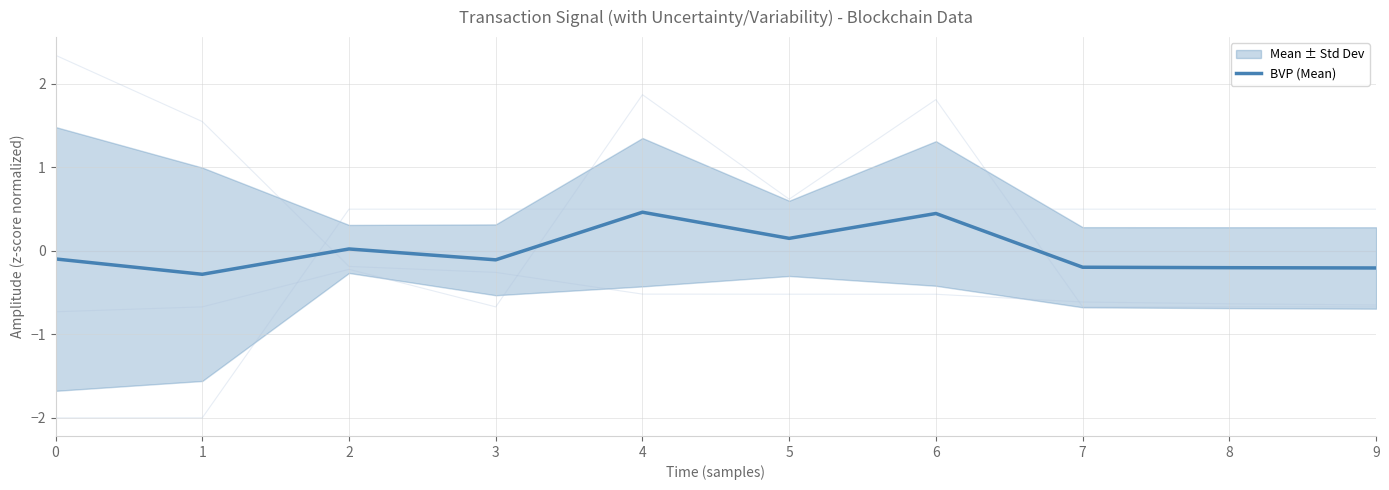

Rank the categories by value from highest to lowest.

4, 6, 5, 2, 0, 3, 7, 8, 9, 1